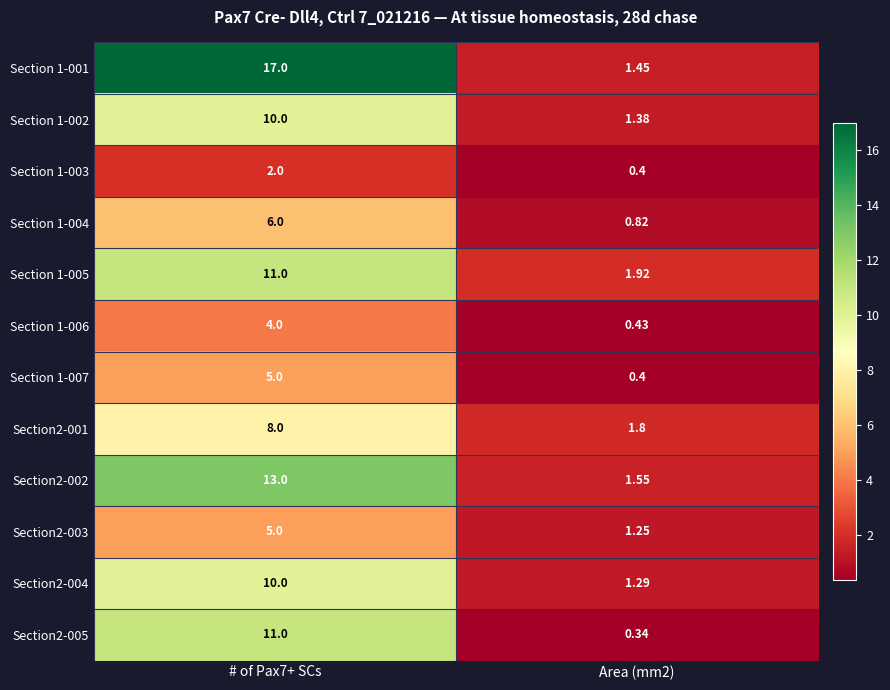

How many distinct data groups are displayed?

12